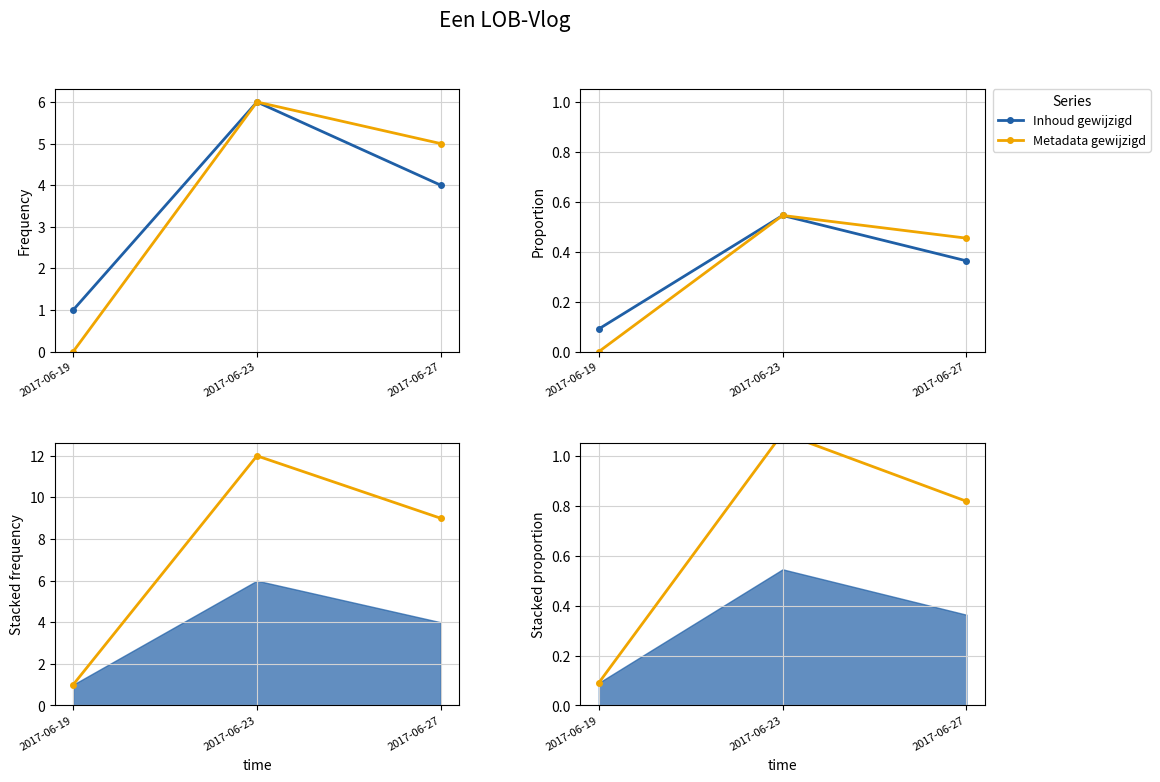

Rank the categories by Inhoud gewijzigd value from highest to lowest.

2017-06-23, 2017-06-27, 2017-06-19